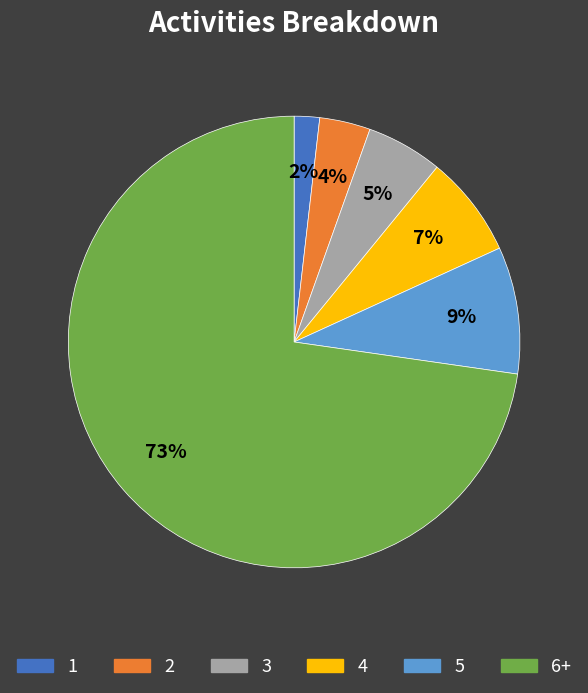

How many slices are in this pie chart?

6